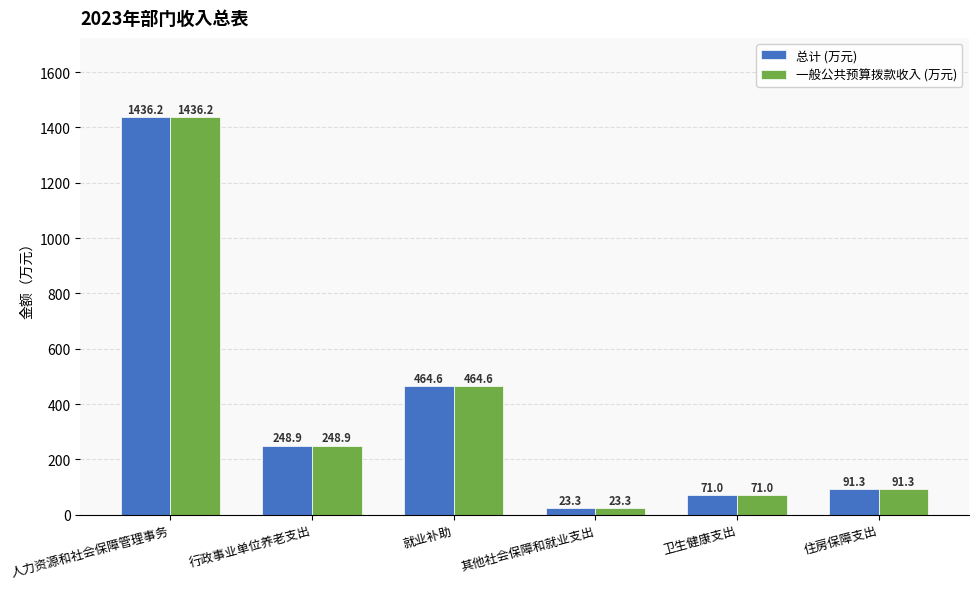

What is the greatest value displayed?

1436.2